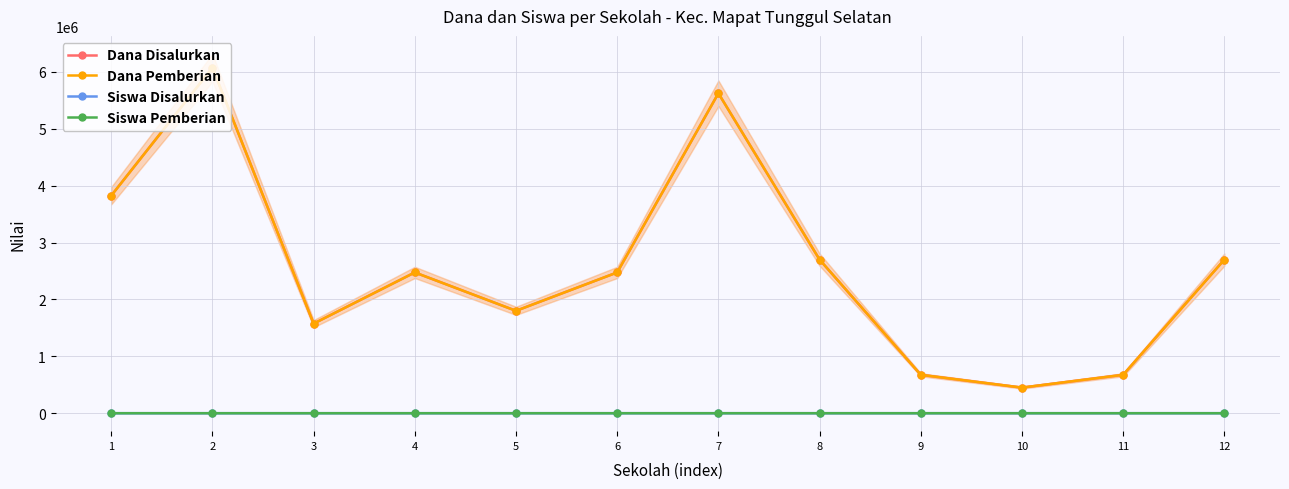

What are all the series names shown in the legend?

Dana Disalurkan, Dana Pemberian, Siswa Disalurkan, Siswa Pemberian